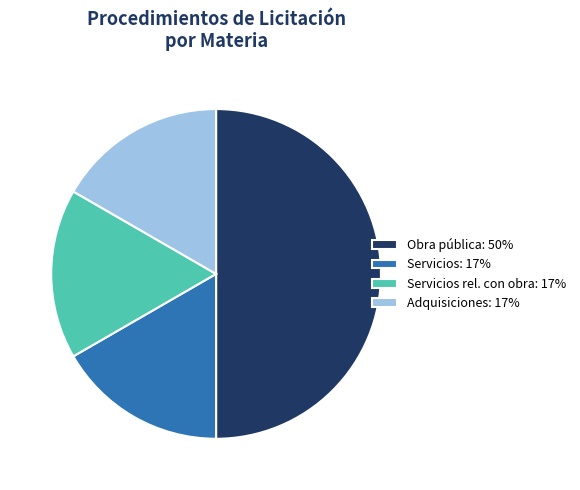

Is the sum of Adquisiciones: 17% and Servicios rel. con obra: 17% greater than half?

No